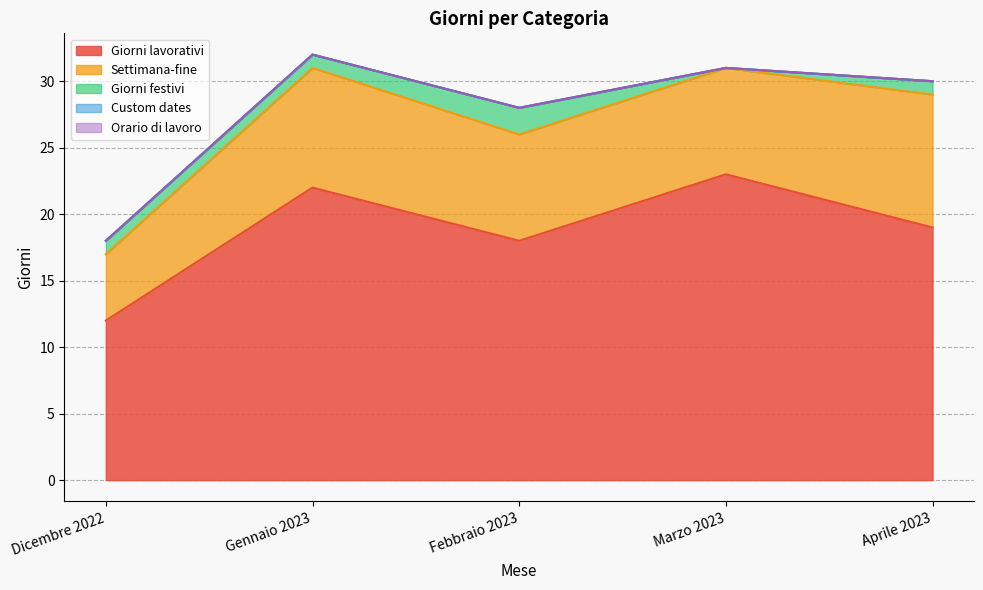

Is the value of Giorni lavorativi at Aprile 2023 greater than the value of Giorni festivi at Gennaio 2023?

Yes